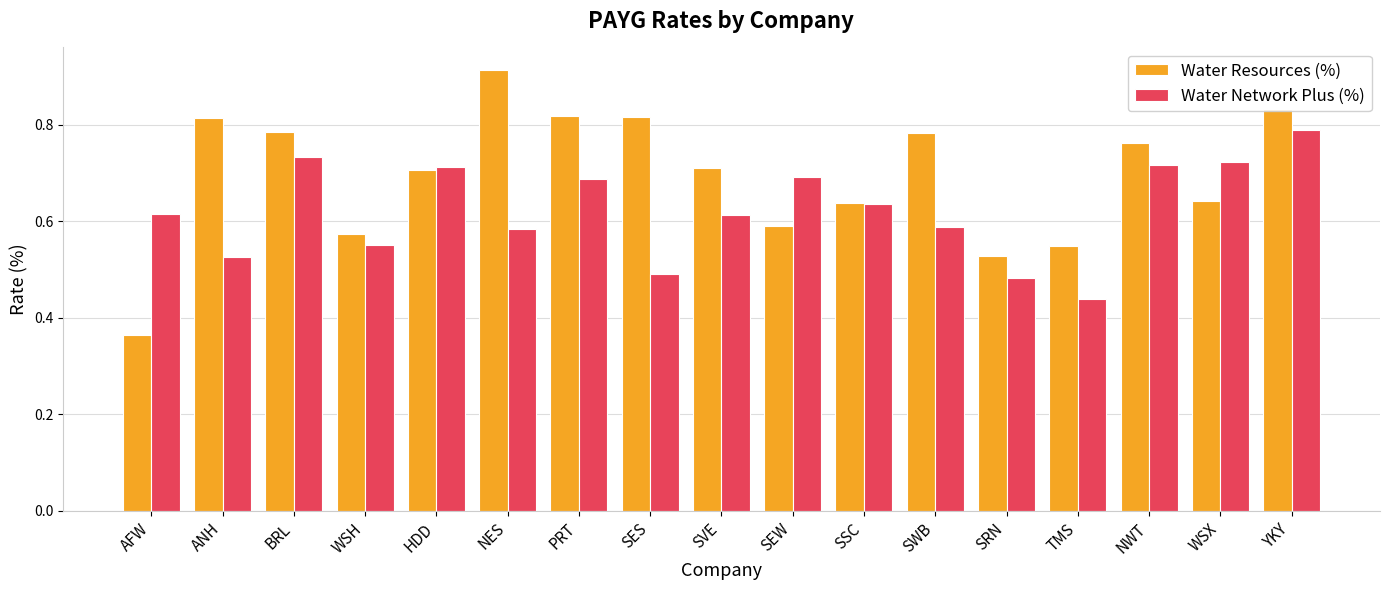

Which series has the largest range (max minus min)?

Water Resources (%)